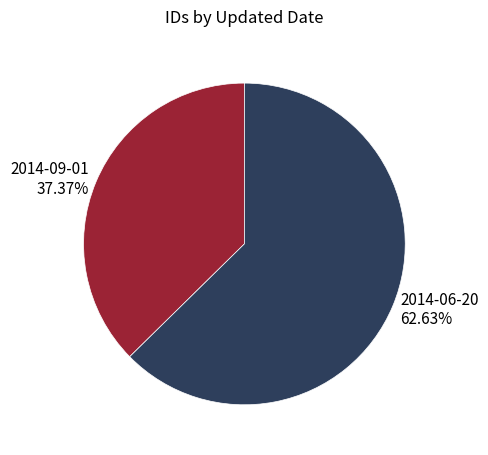

What percentage is the 2014-09-01 slice, to the nearest percent?

37%